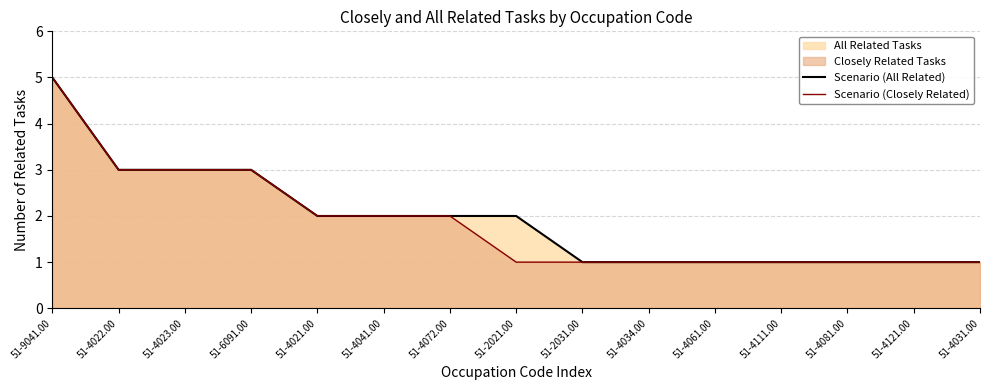

Rank the series at 51-4061.00 from lowest to highest value.

Scenario (All Related), Scenario (Closely Related)